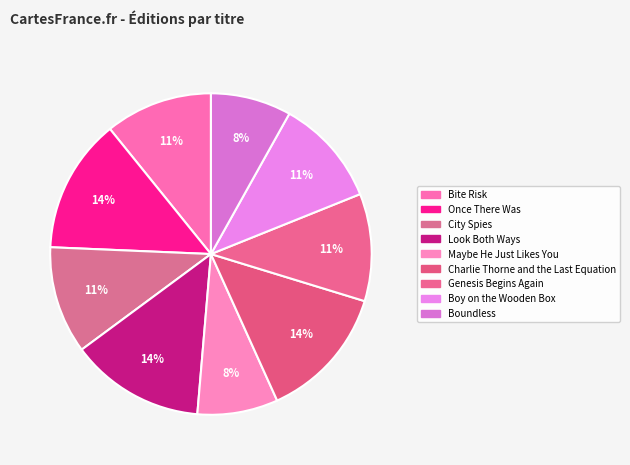

Which category has the biggest portion of the pie?

Once There Was